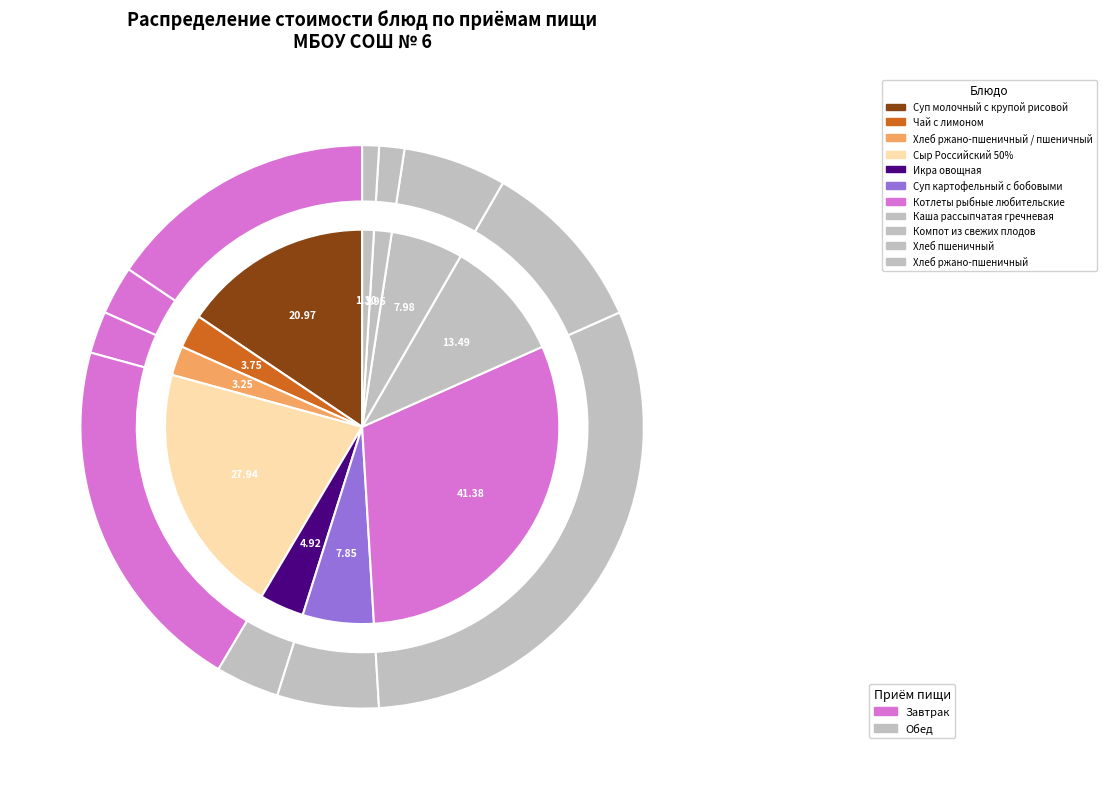

What is the change in value from Сыр Российский 50% to Котлеты рыбные любительские?

+13.4